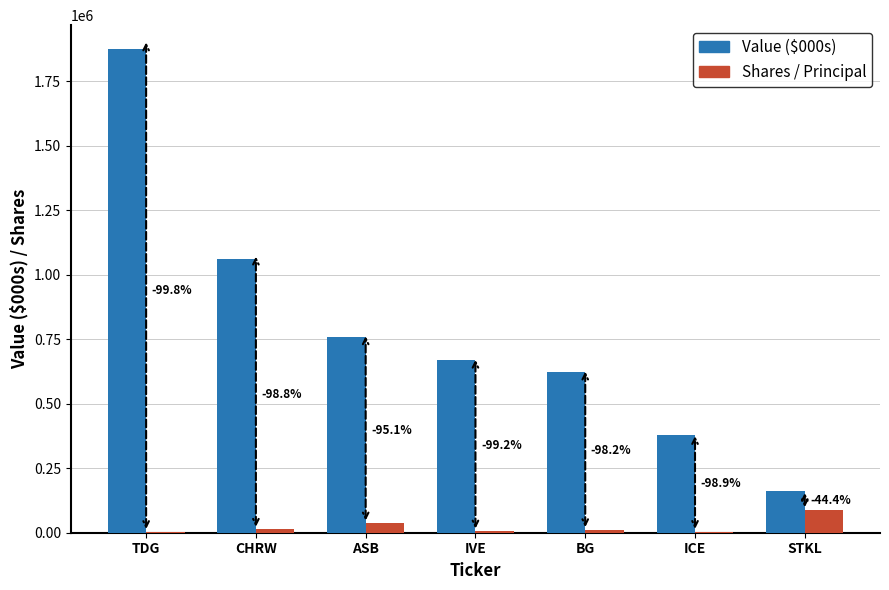

What is the label of the 6th bar from the left?

ICE